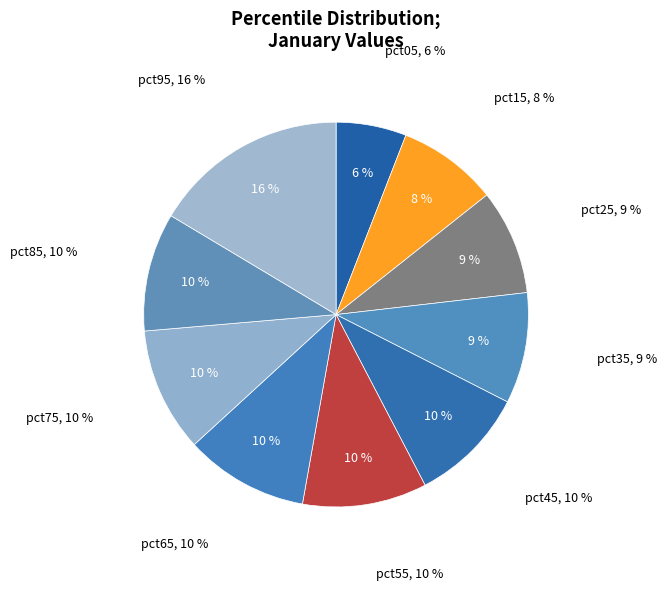

To the nearest percent, what is the combined percentage of pct65 and pct75?

21%